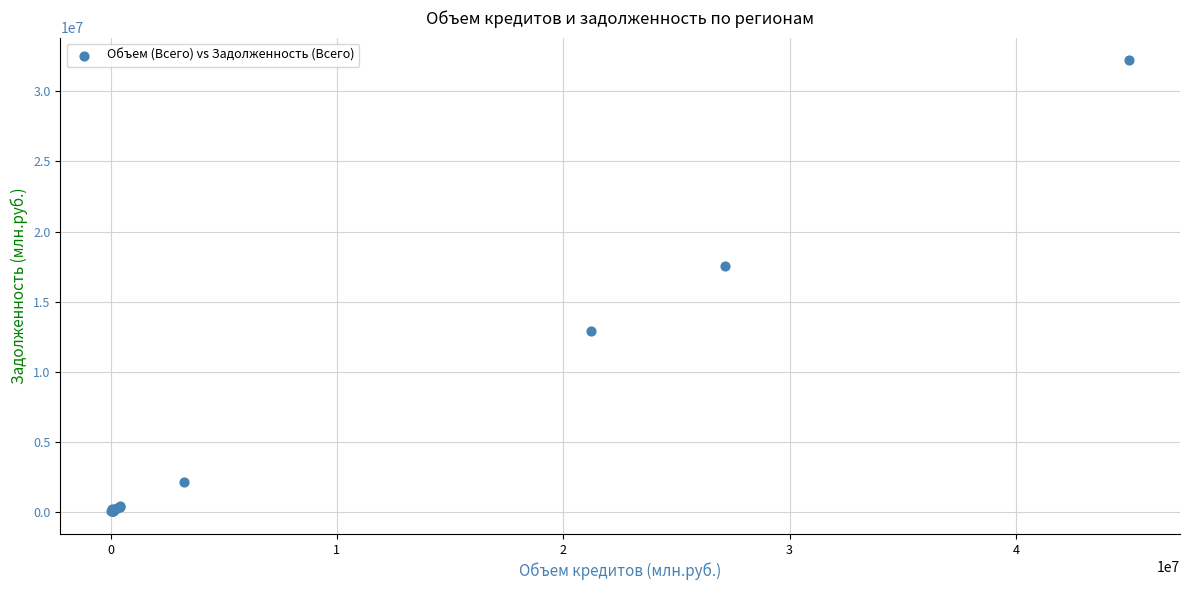

What Y value in the scatter plot is closest to 16127979?

17538730